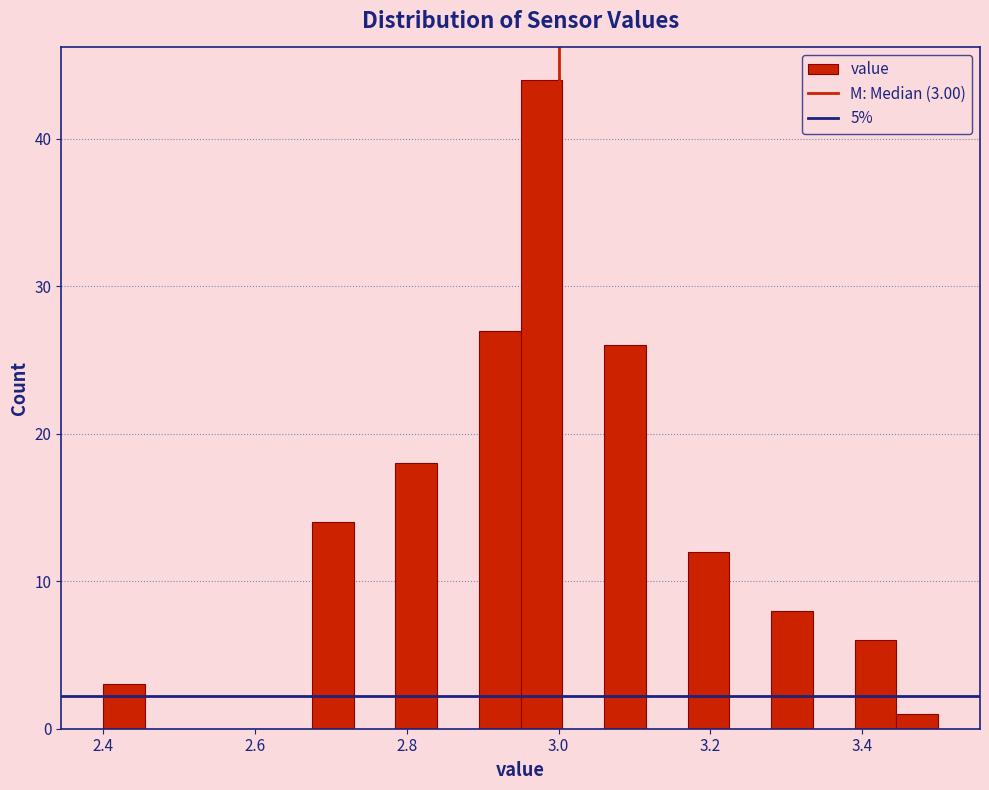

Read against the x-axis, roughly where is the centre of the tallest bar?

2.98